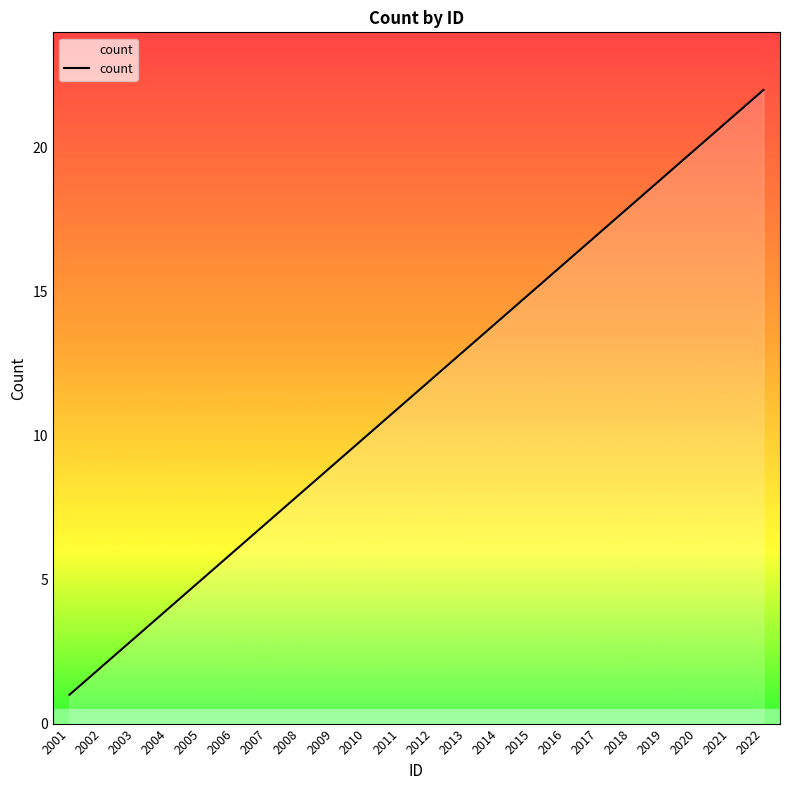

Does the chart display data point markers on the line(s)?

No